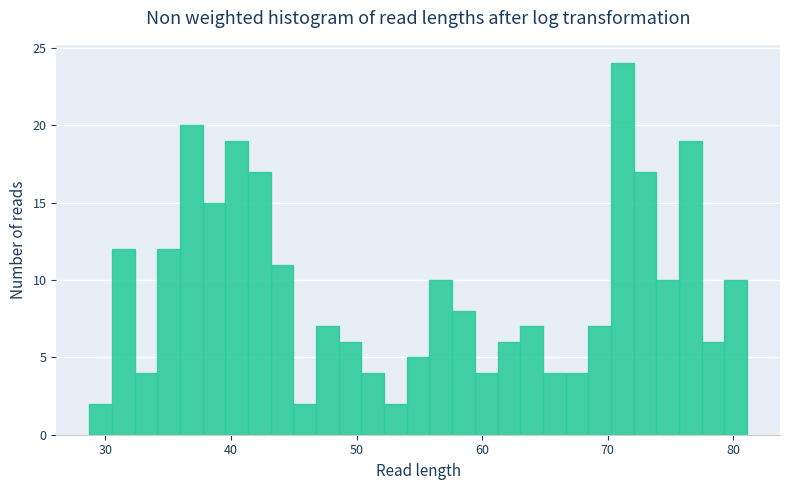

Read against the x-axis, roughly where is the centre of the tallest bar?

71